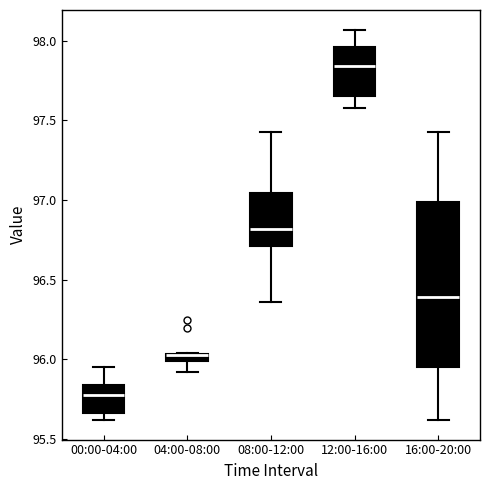

Where does the upper whisker of the box for 00:00-04:00 end on the y-axis? The values are not printed on the chart, so give them approximately, as read against the axis.

95.95